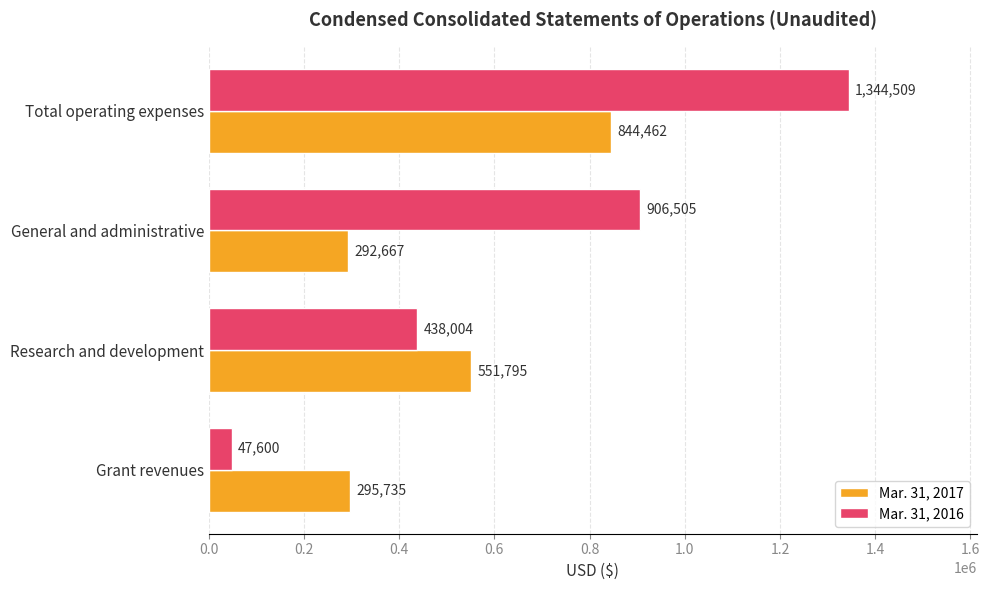

Rank the series by their average value, from highest to lowest.

Mar. 31, 2016, Mar. 31, 2017